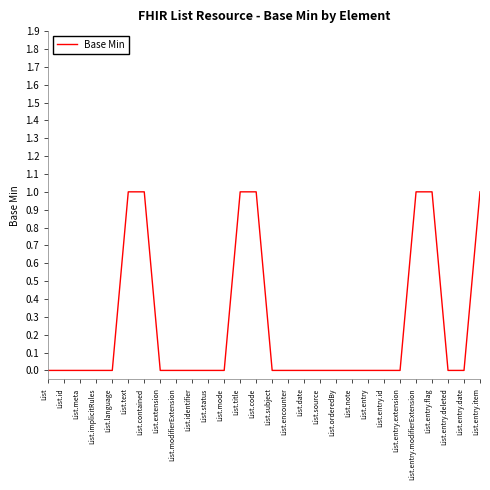

What is the sum of all values?

7